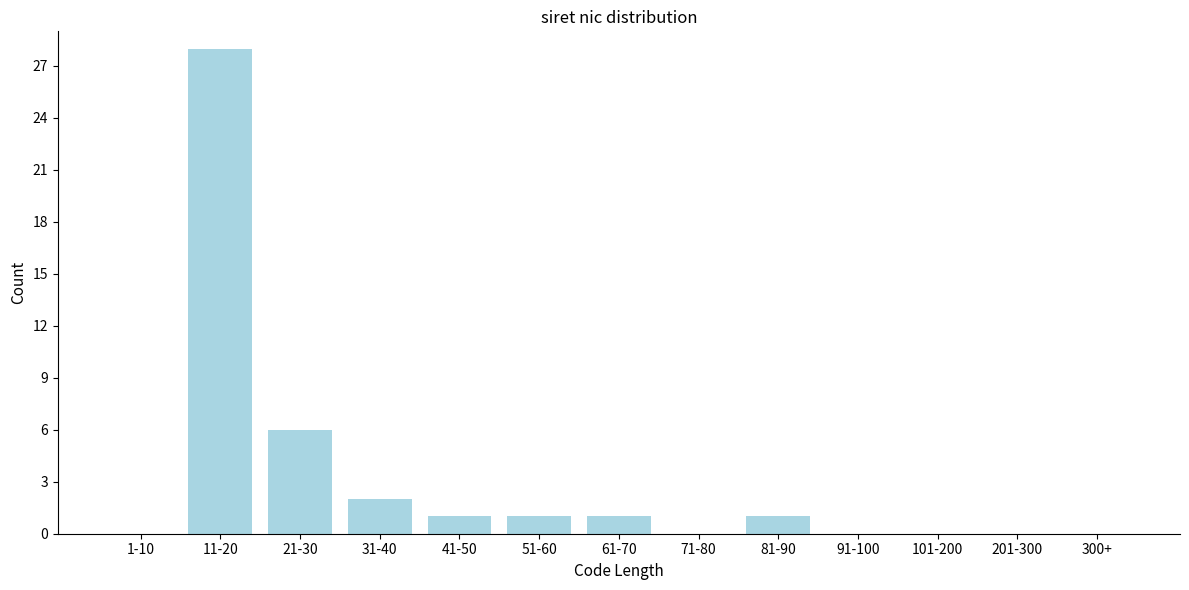

Reading left to right, transcribe all the data shown in this chart.

1-10=0	11-20=28	21-30=6	31-40=2	41-50=1	51-60=1	61-70=1	71-80=0	81-90=1	91-100=0	101-200=0	201-300=0	300+=0